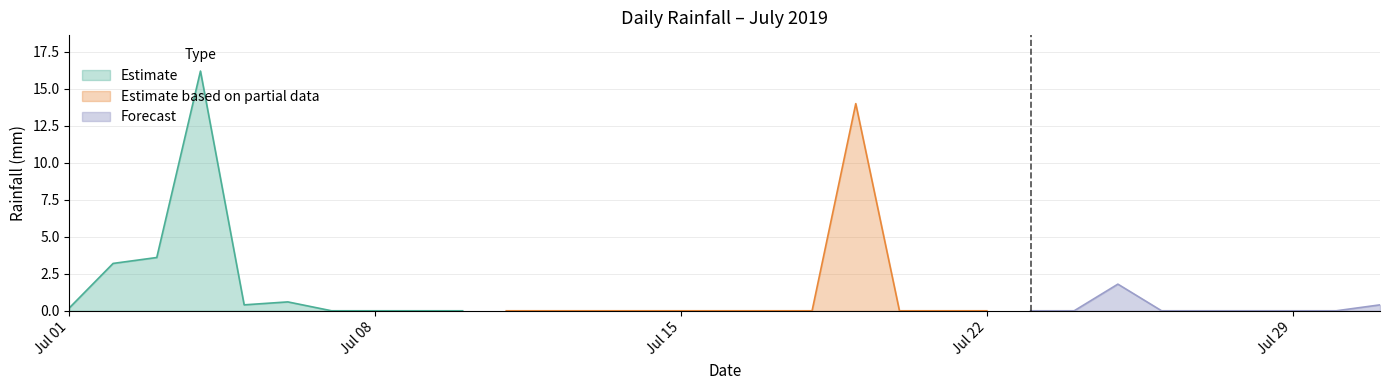

What is the difference between the second highest and second lowest values?

14.0